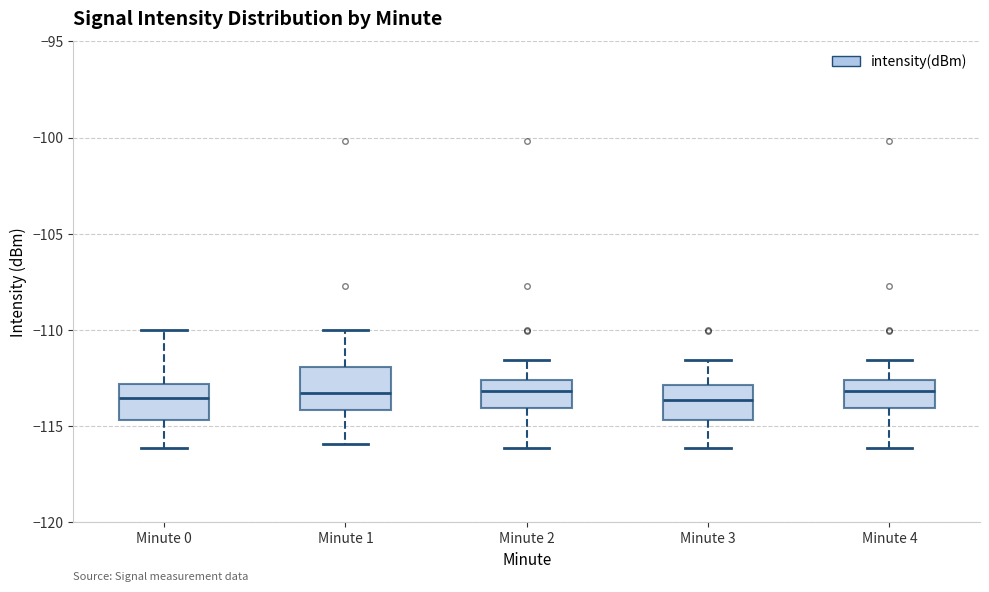

Where does the upper whisker of the box for Minute 1 end on the y-axis? The values are not printed on the chart, so give them approximately, as read against the axis.

-110.0